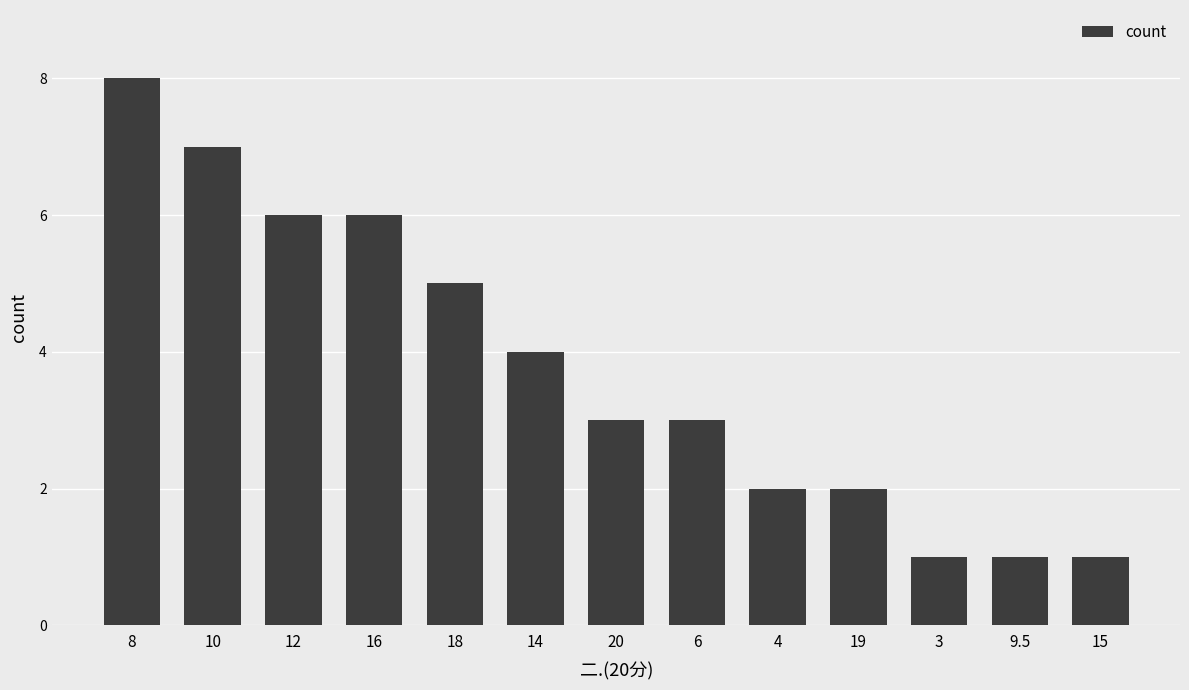

What is the ratio of the value at 18 to the value at 15?

5.0